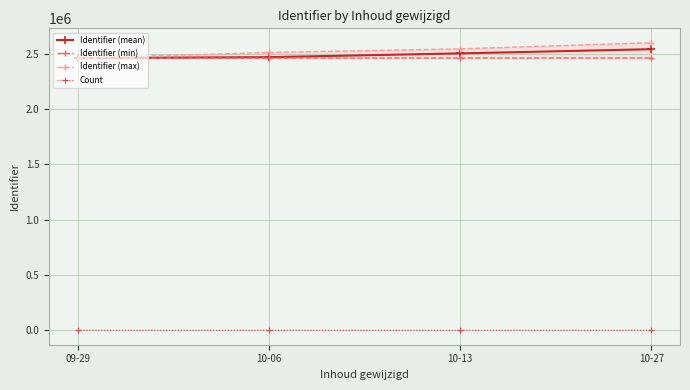

What is the difference between the Identifier (max) values at 09-29 and 10-13?

83307.0